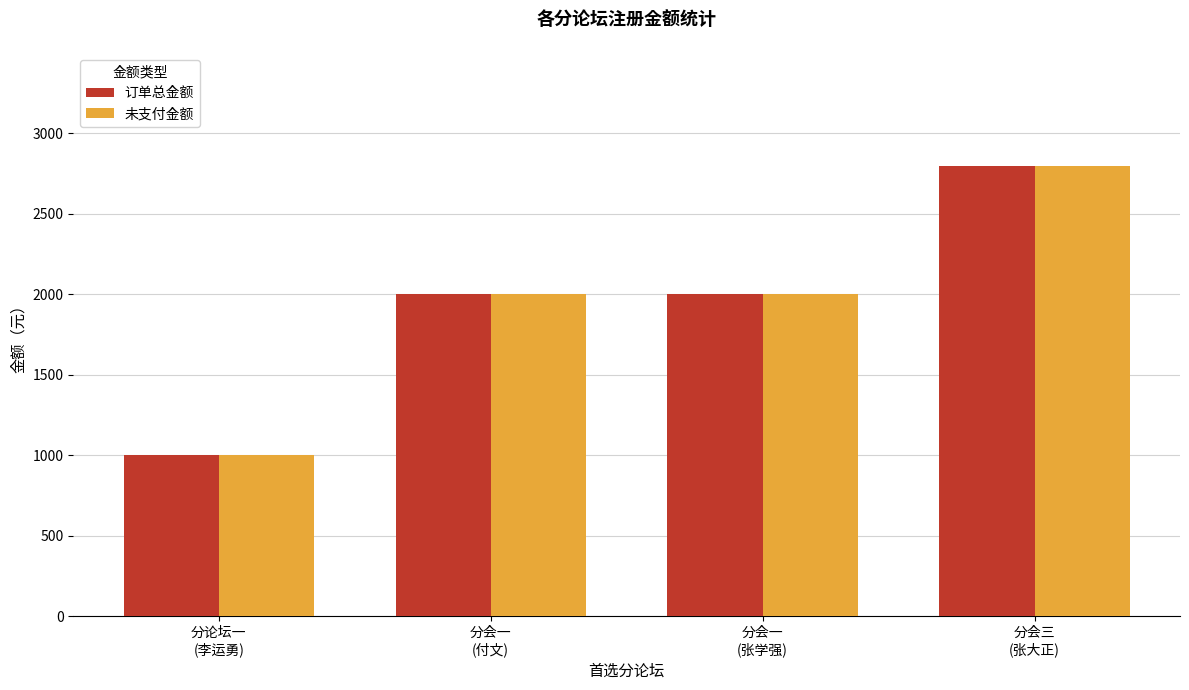

How many bars are there in total?

8